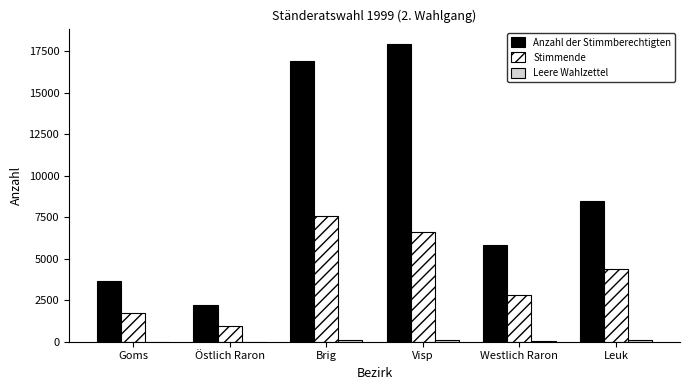

What is the sum of all Anzahl der Stimmberechtigten values?

55059